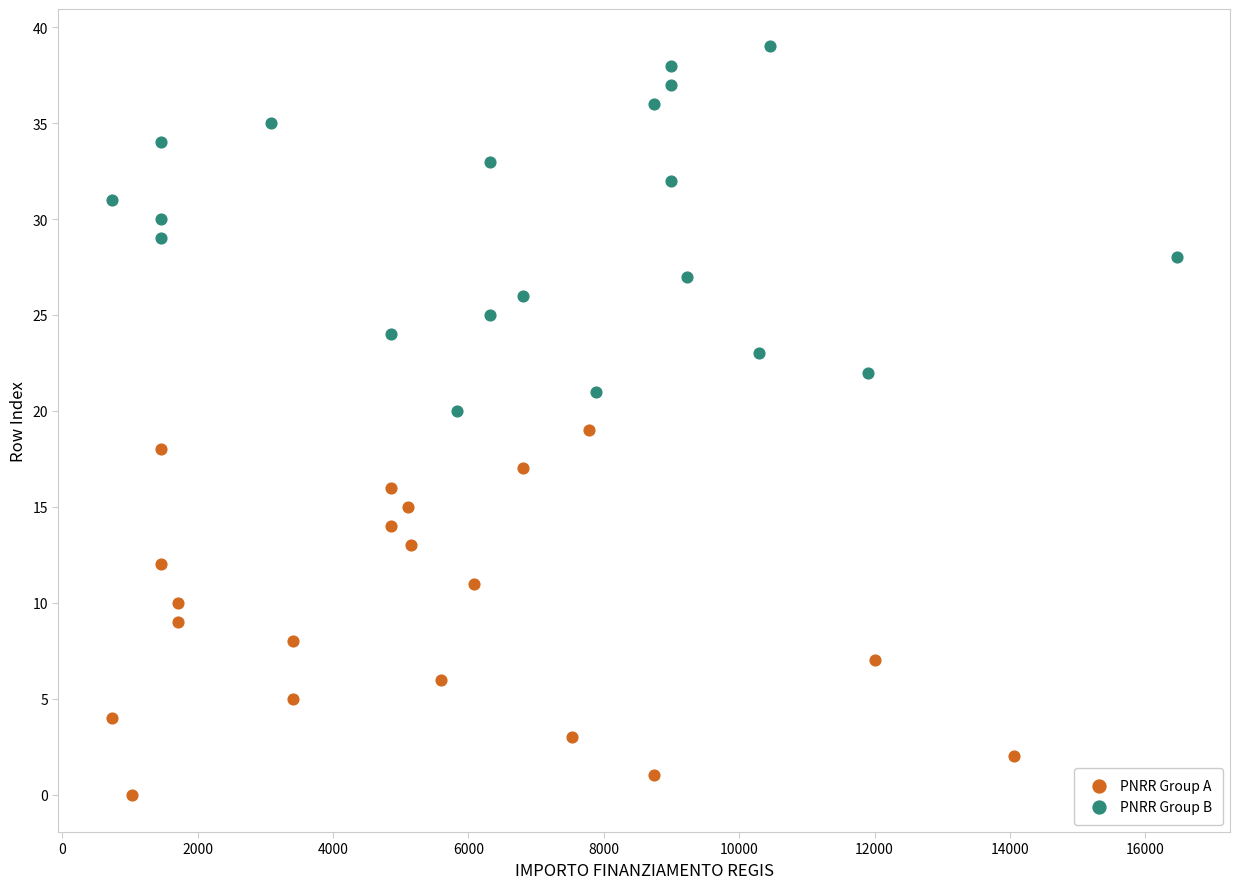

Which series contains the highest Y value?

PNRR Group B